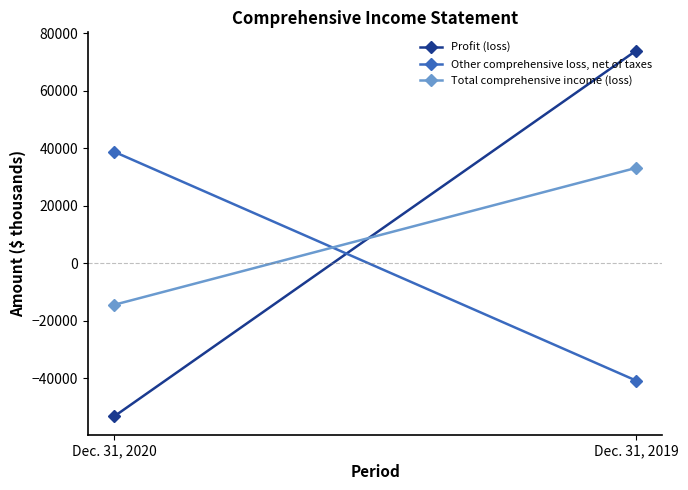

At Dec. 31, 2020, list the series in order from largest to smallest.

Other comprehensive loss, net of taxes, Total comprehensive income (loss), Profit (loss)